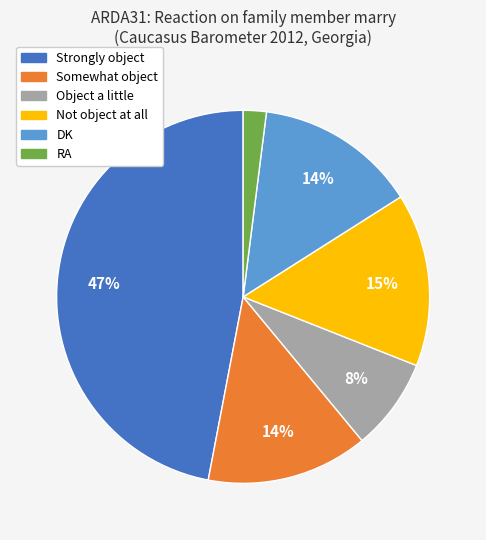

What percentage is the RA slice, to the nearest percent?

2%